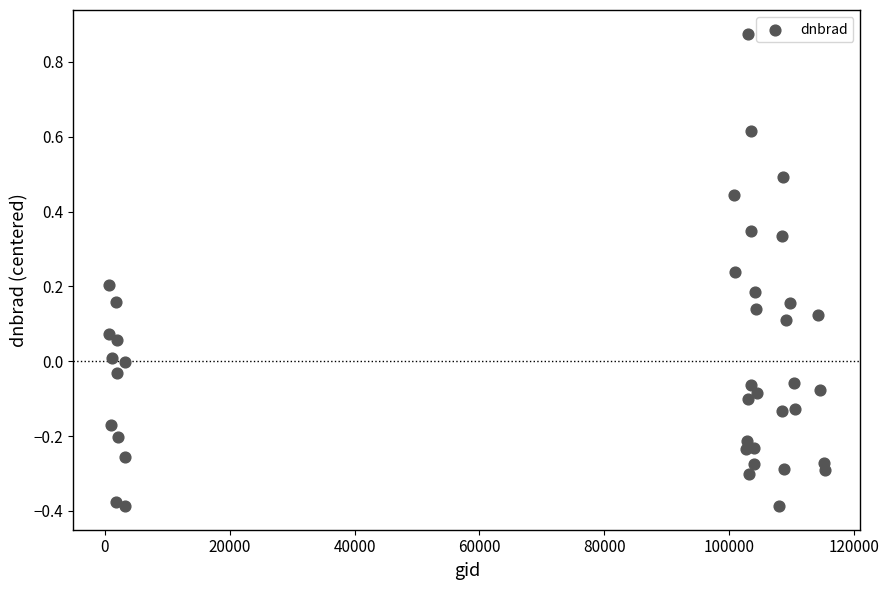

What is the range of X values (max minus min)?

114682.0